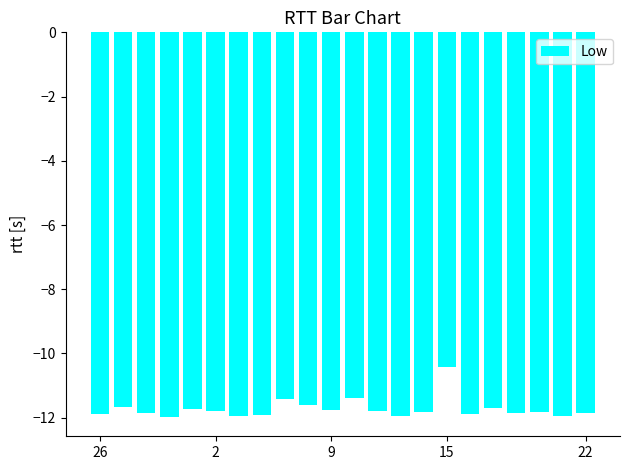

How many categories are shown in the chart?

22